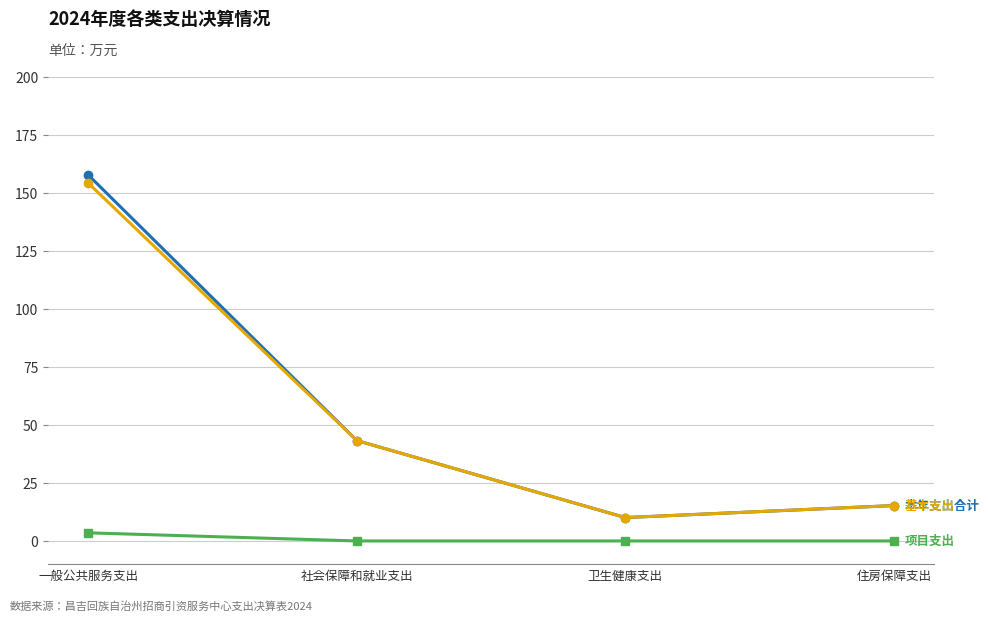

At which category is the sum across all series the highest?

一般公共服务支出